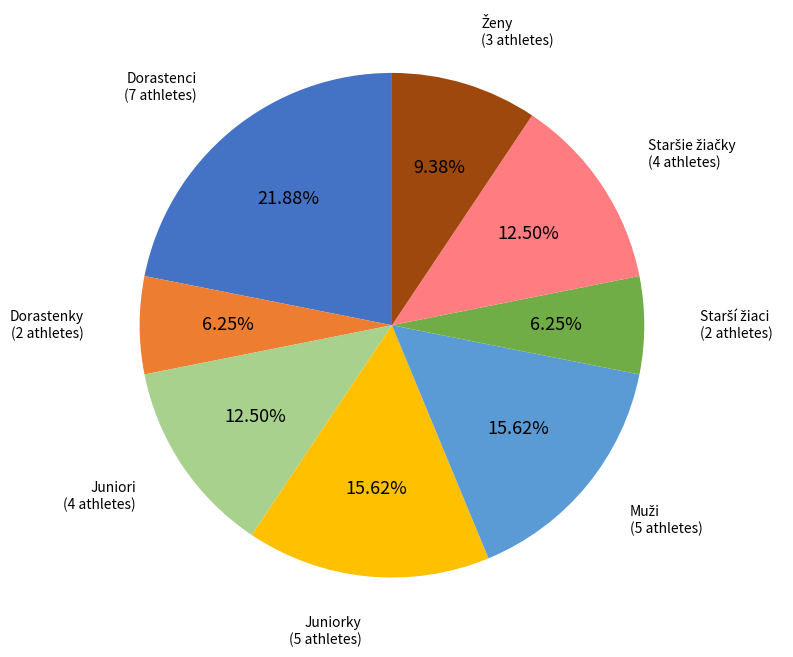

How many slices are in this pie chart?

8